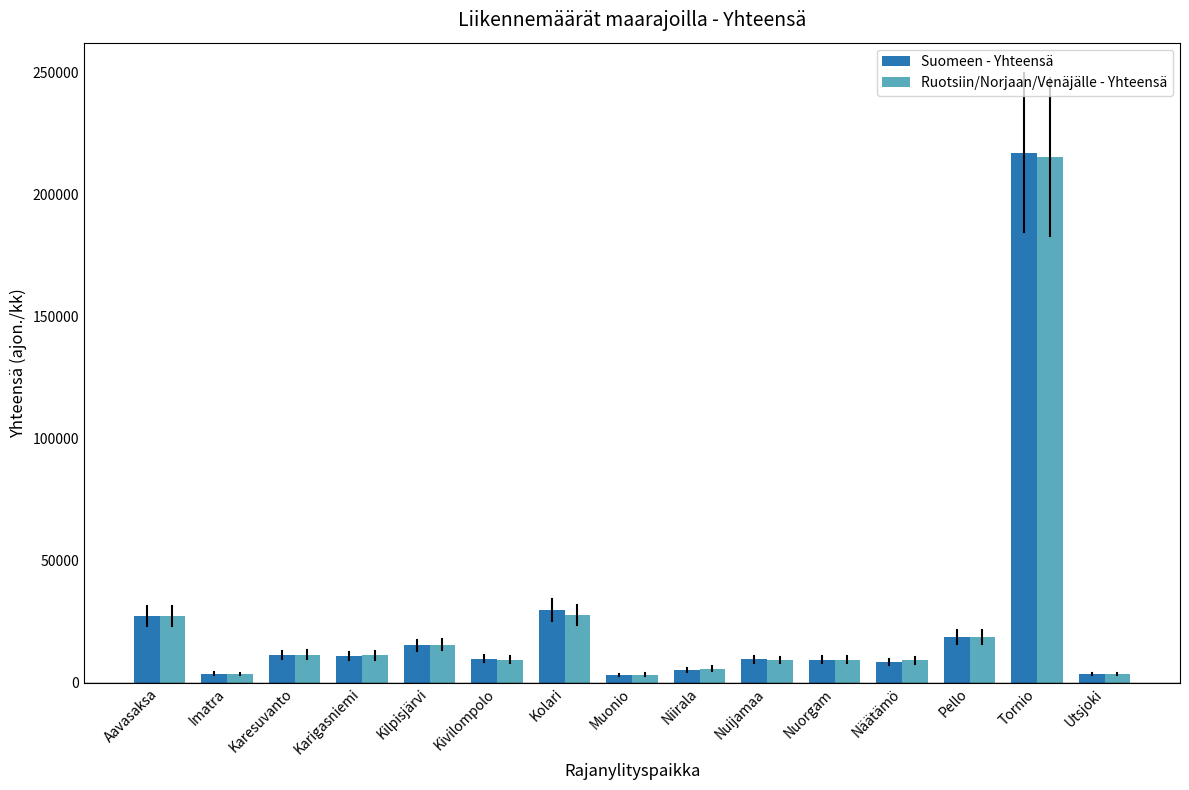

How many groups of bars are there?

15